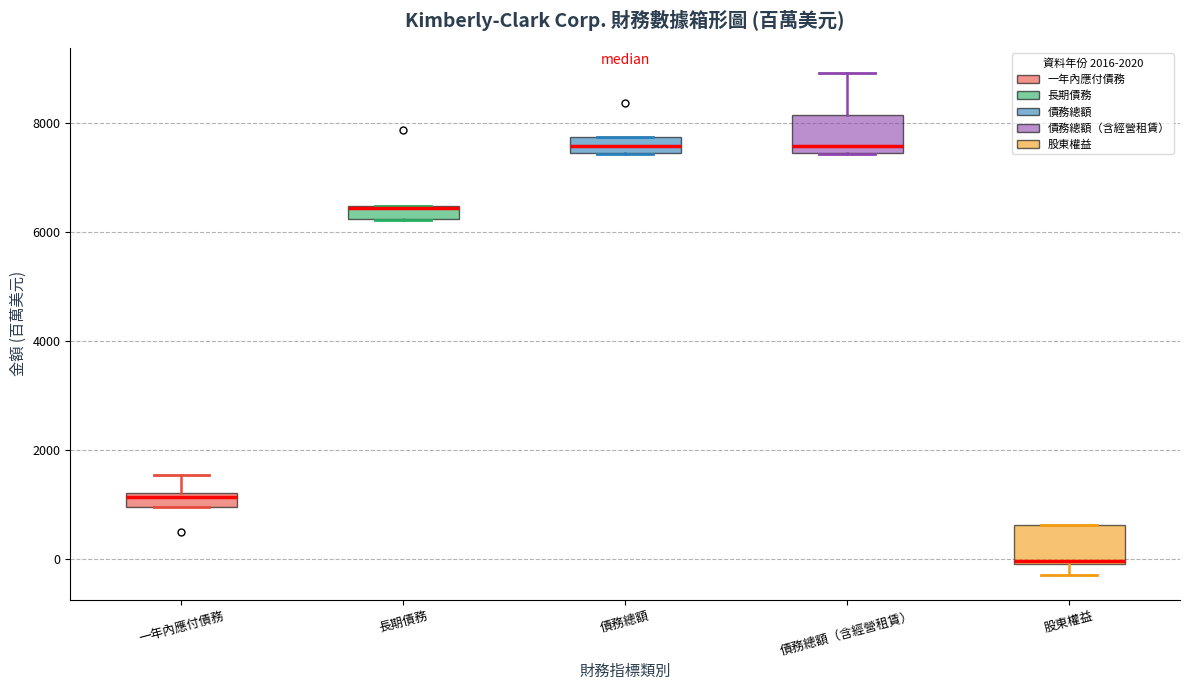

Where does the upper whisker of the box for 一年內應付債務 end on the y-axis? The values are not printed on the chart, so give them approximately, as read against the axis.

1600